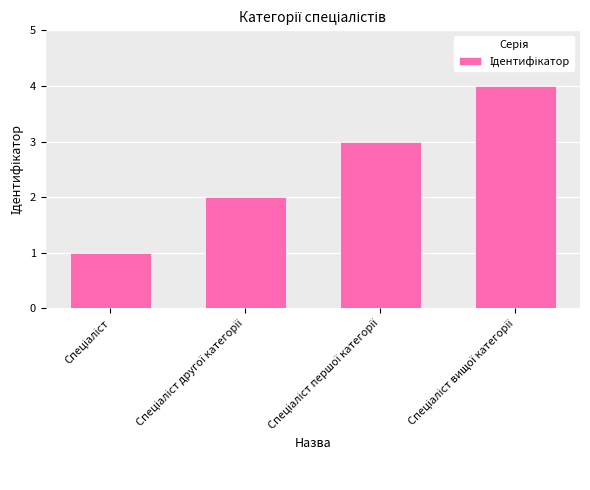

What is the difference between the maximum and minimum values?

3